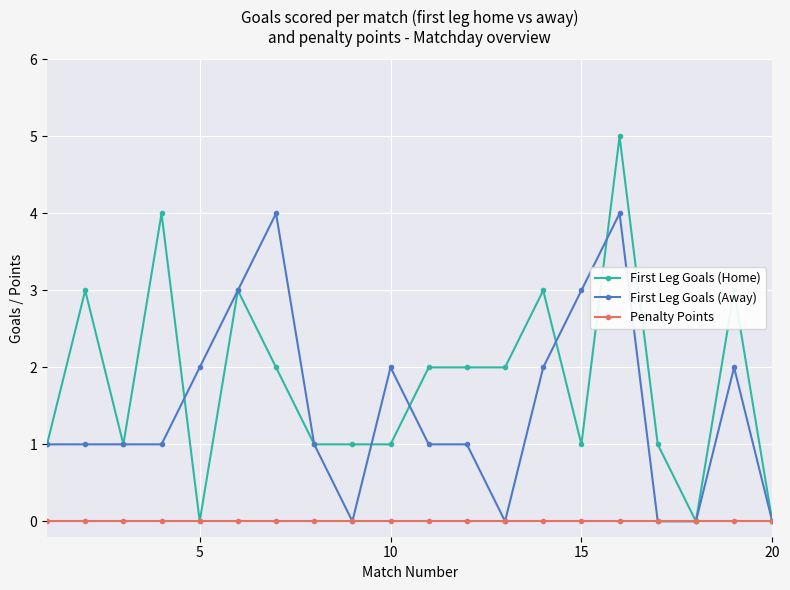

List the series in order of their peak value, lowest first.

Penalty Points, First Leg Goals (Away), First Leg Goals (Home)